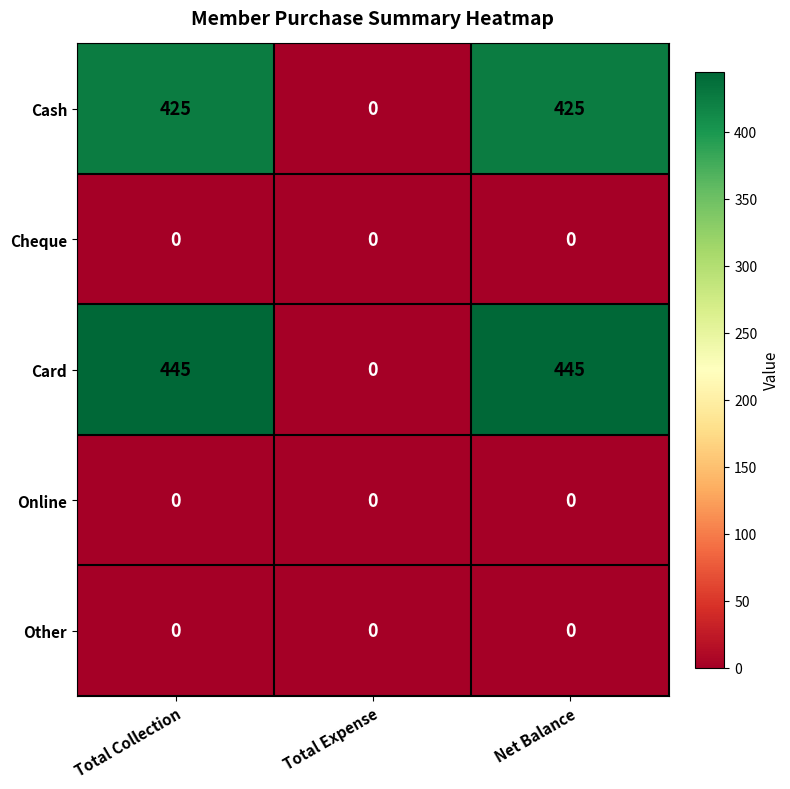

Is the value of Online at Total Collection greater than the value of Card at Total Collection?

No